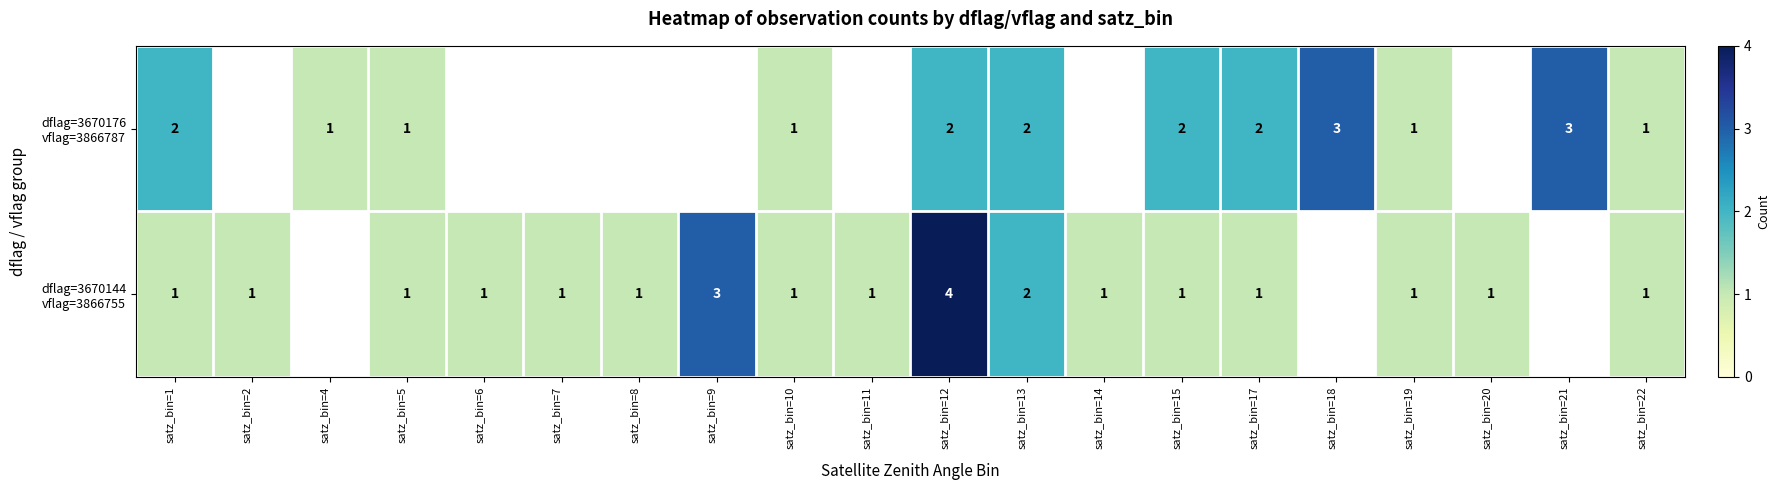

The value of dflag=3670144 vflag=3866755 at satz_bin=7 is 0.3. True or false?

False